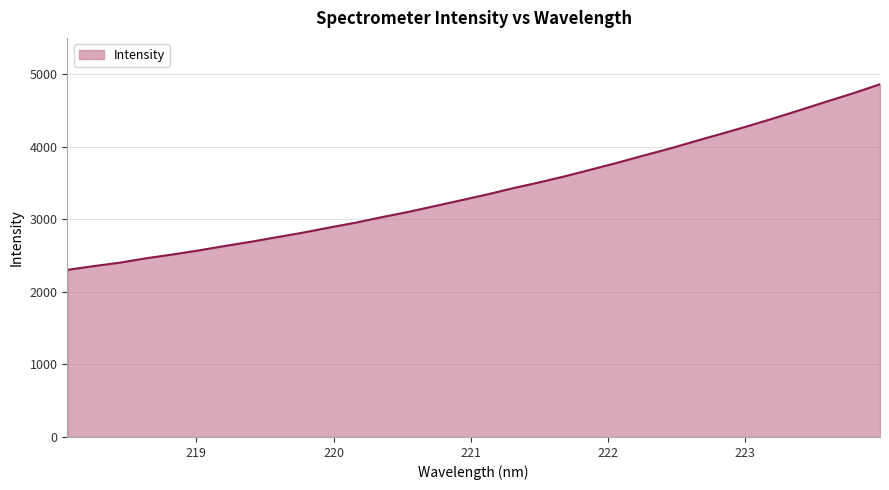

What is the minimum value shown in the chart?

2303.0